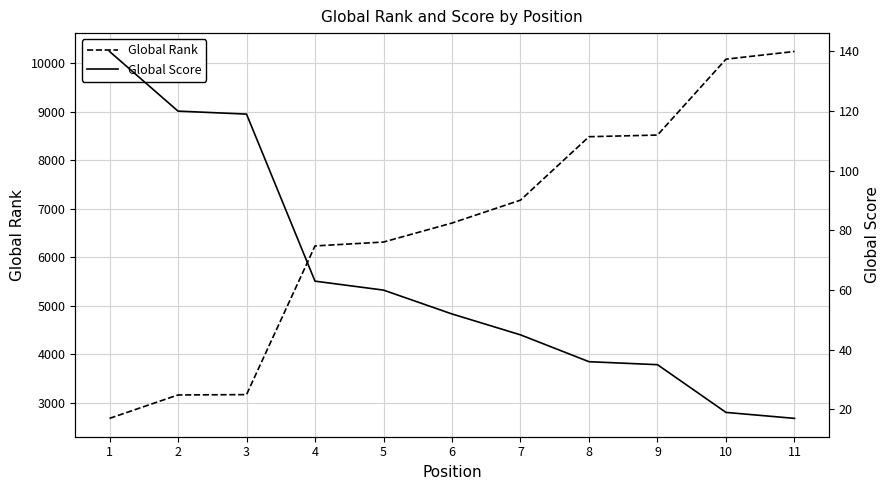

What is the difference between the Global Rank values at 8 and 5?

2172